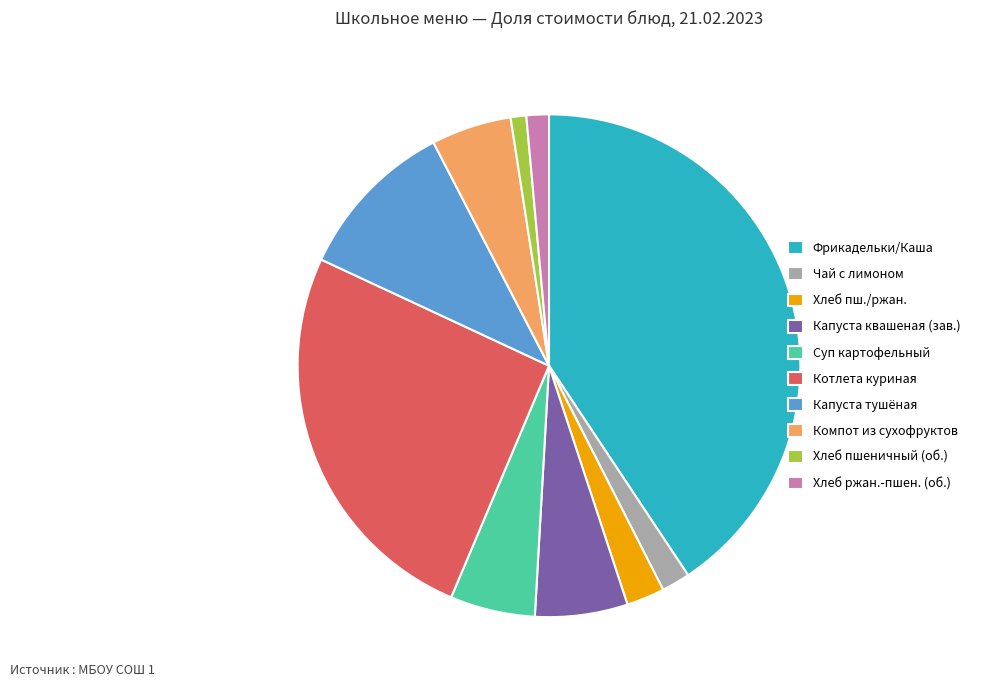

Is it true that Фрикадельки/Каша is 41% of the pie?

True